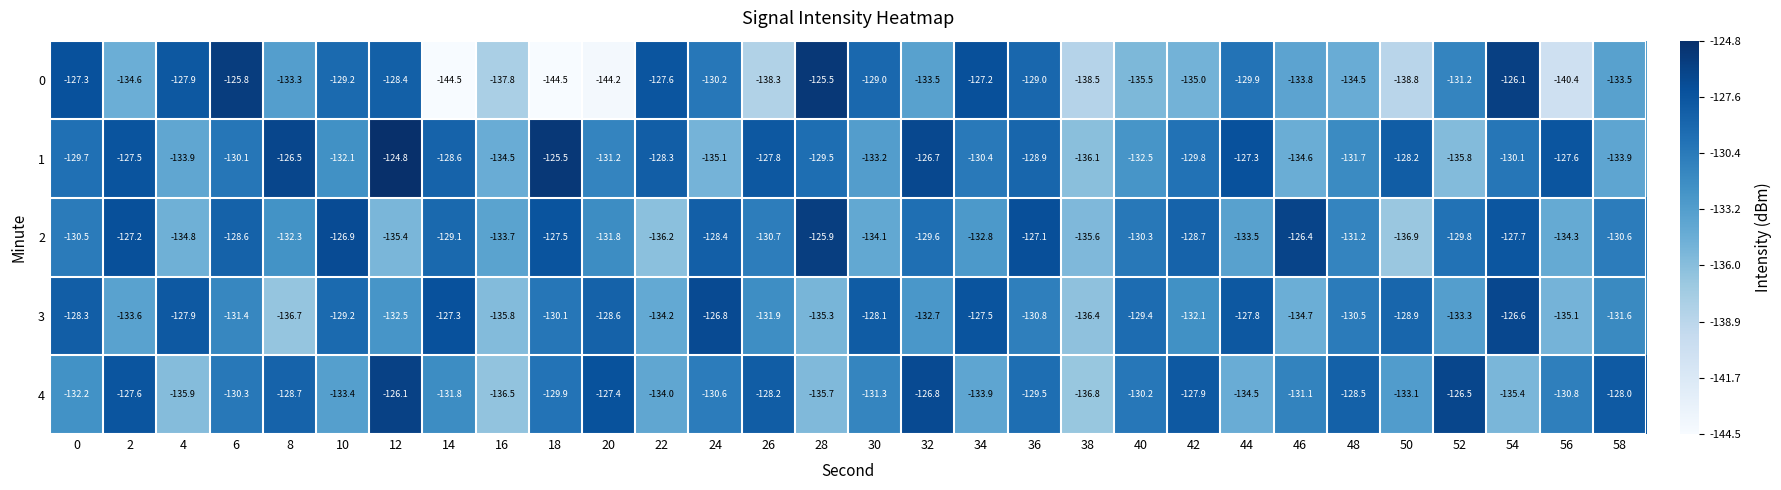

Which category has the lowest value in the 3 series?

8